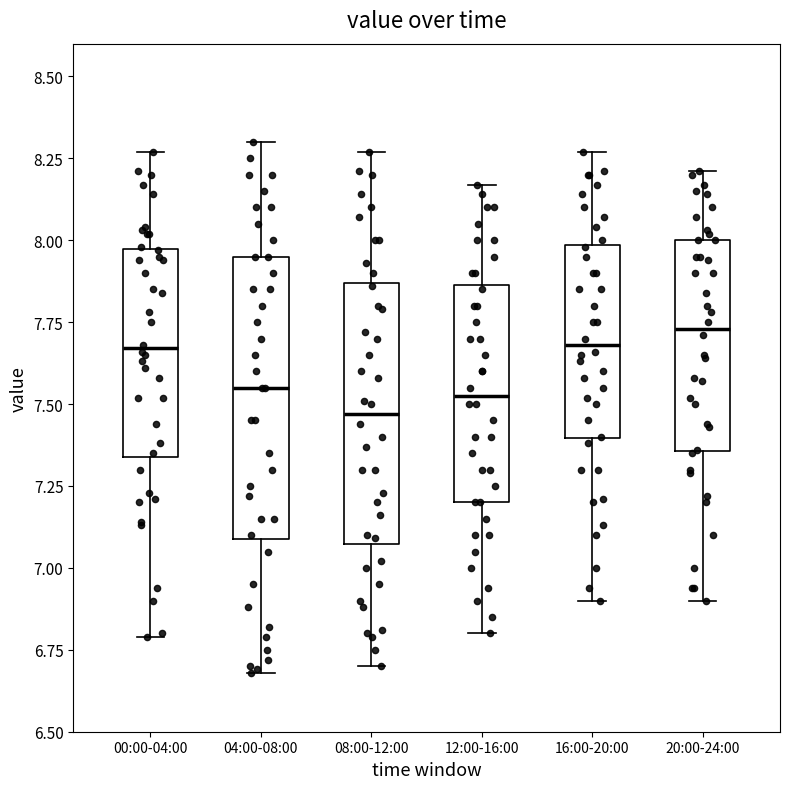

Comparing the boxes themselves (not the whiskers), which one is the tallest?

04:00-08:00